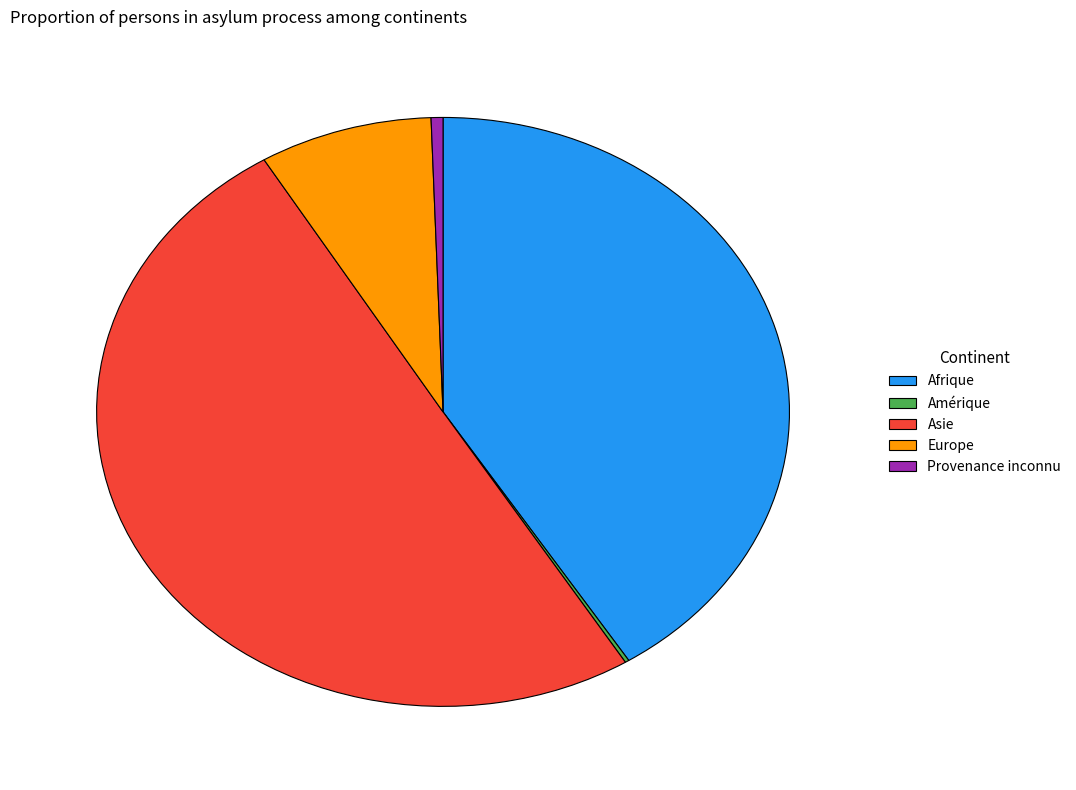

True or false: Europe accounts for 14% of the total.

False